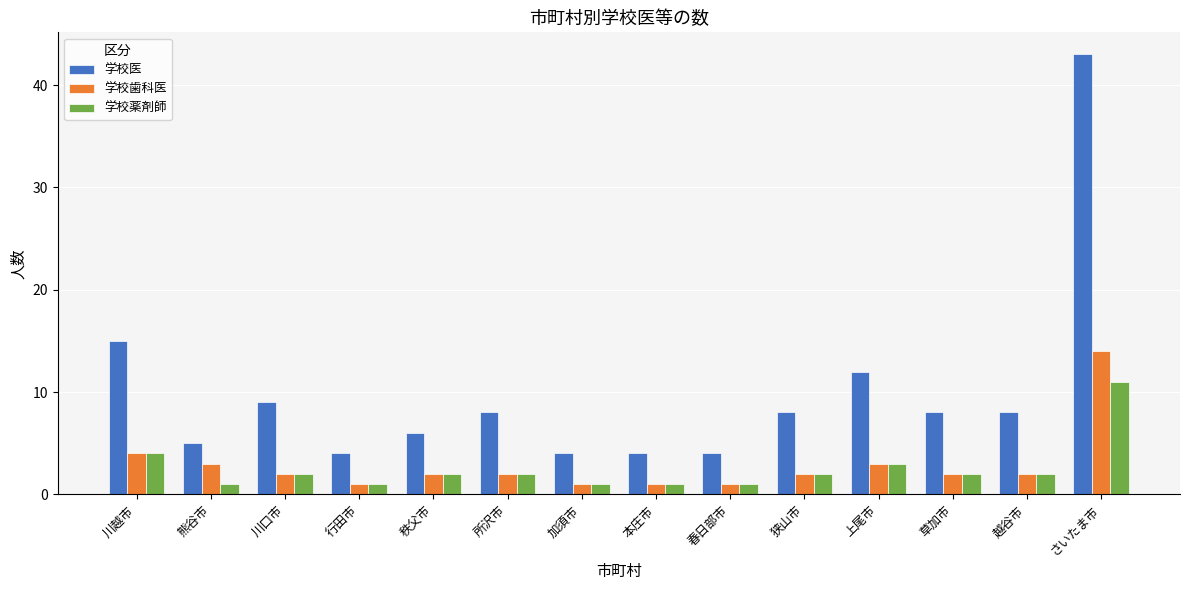

What is the sum of all 学校薬剤師 values?

35